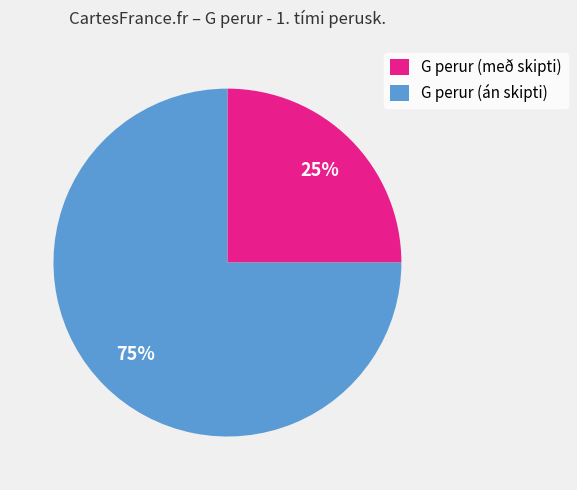

Rank the categories by value from lowest to highest.

G perur (með skipti), G perur (án skipti)